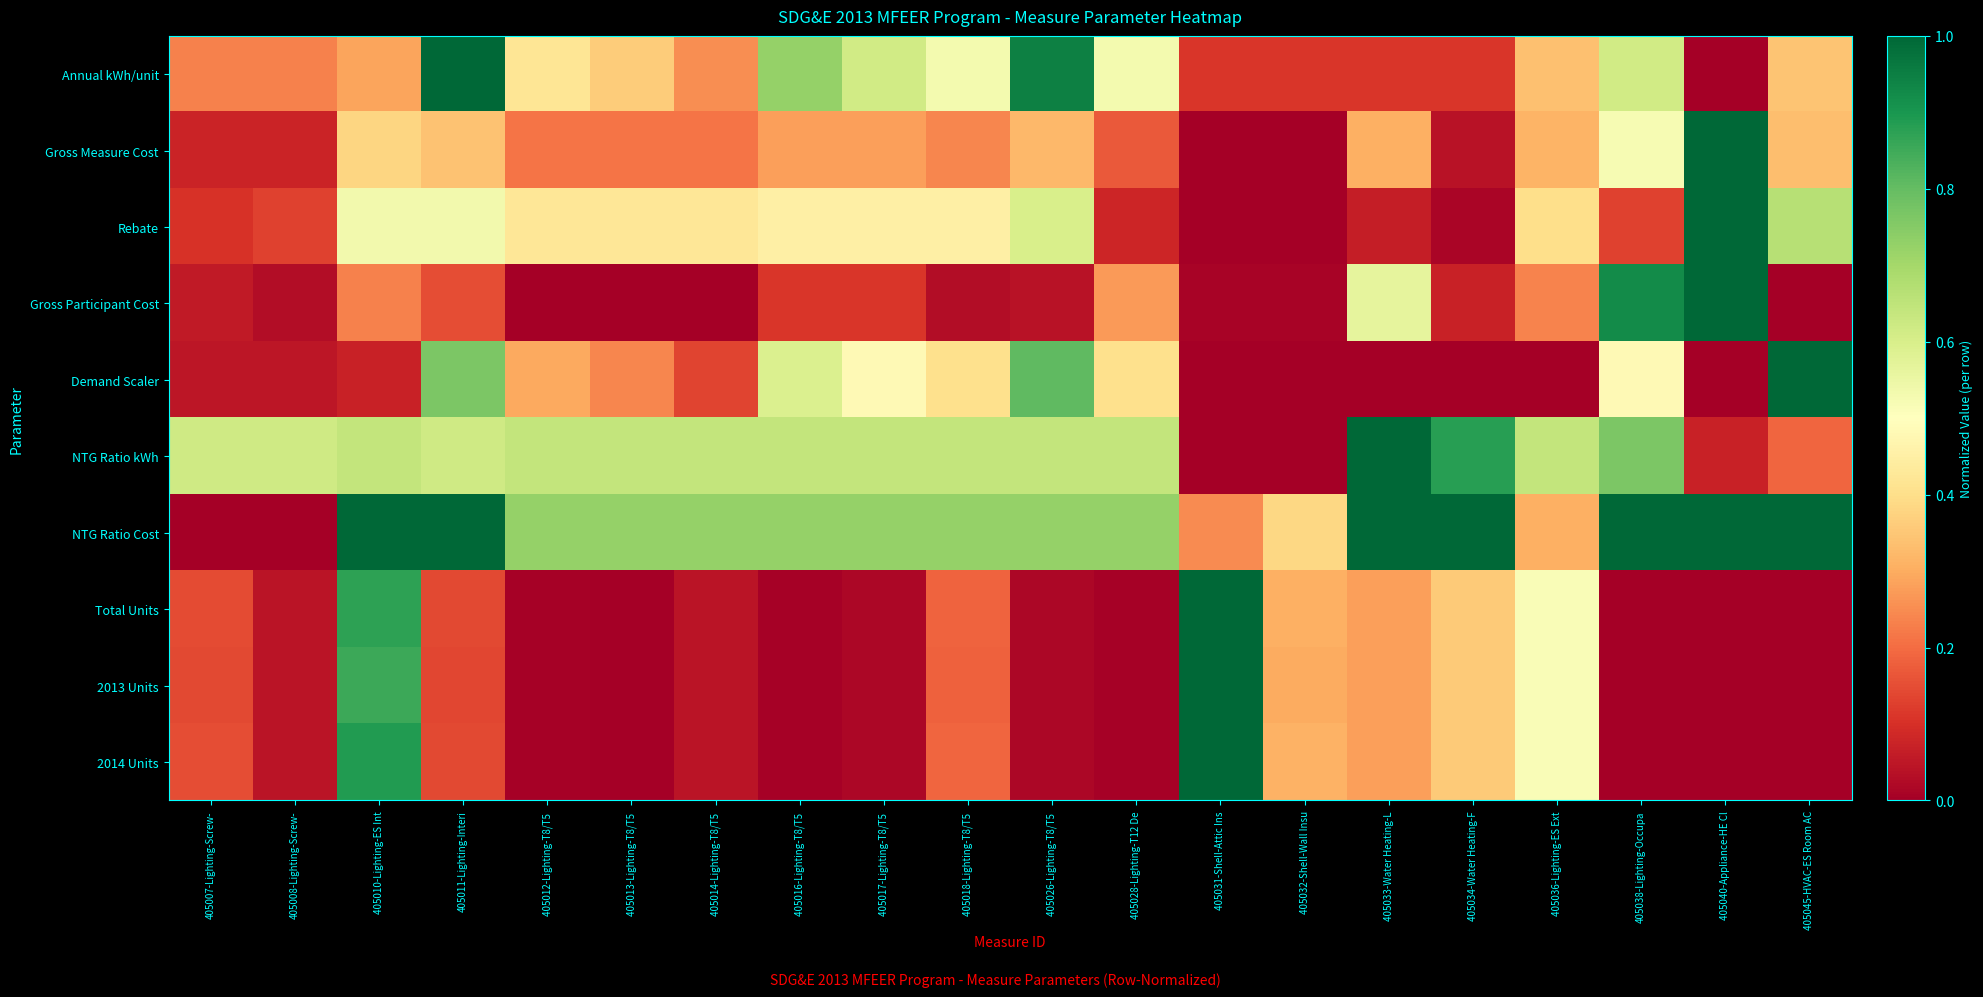

Which series has the largest total across all categories?

NTG Ratio Cost